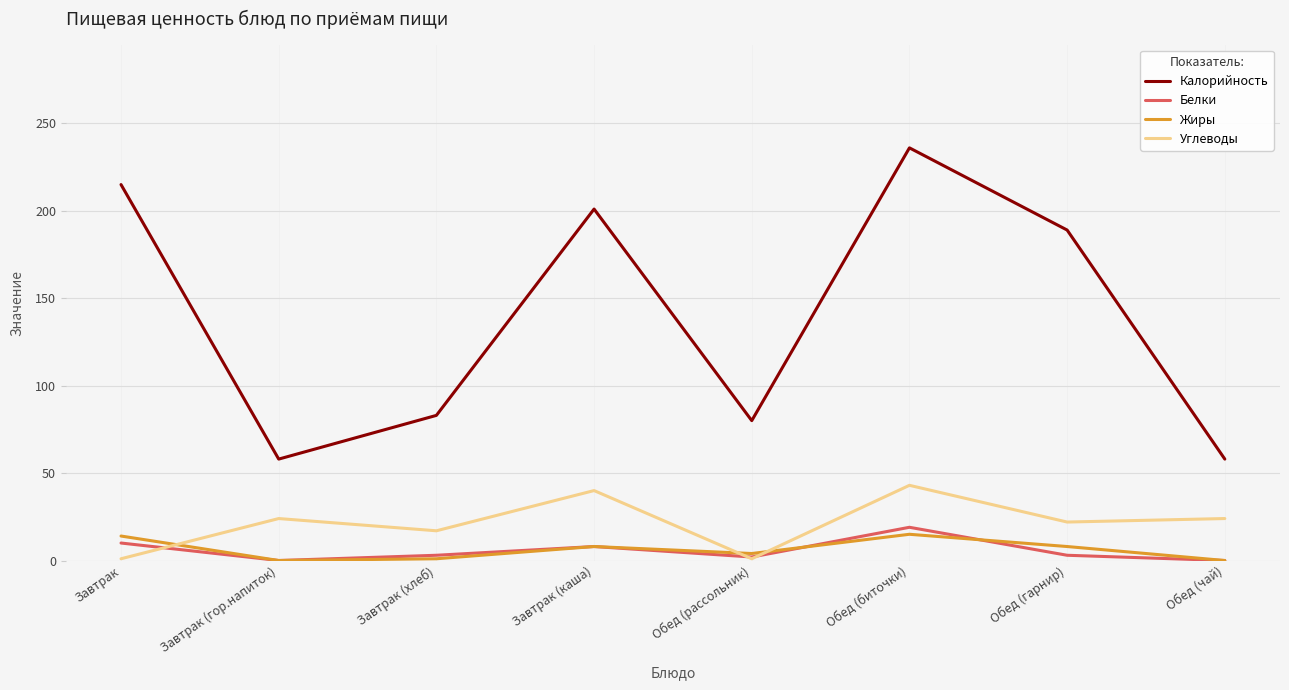

Which series has the largest range (max minus min)?

Калорийность